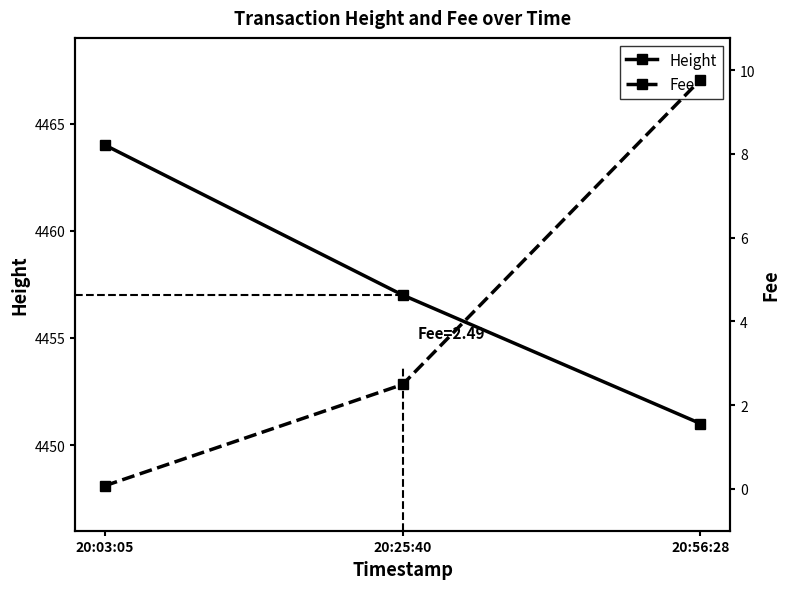

At how many categories does at least one series exceed 4155?

3